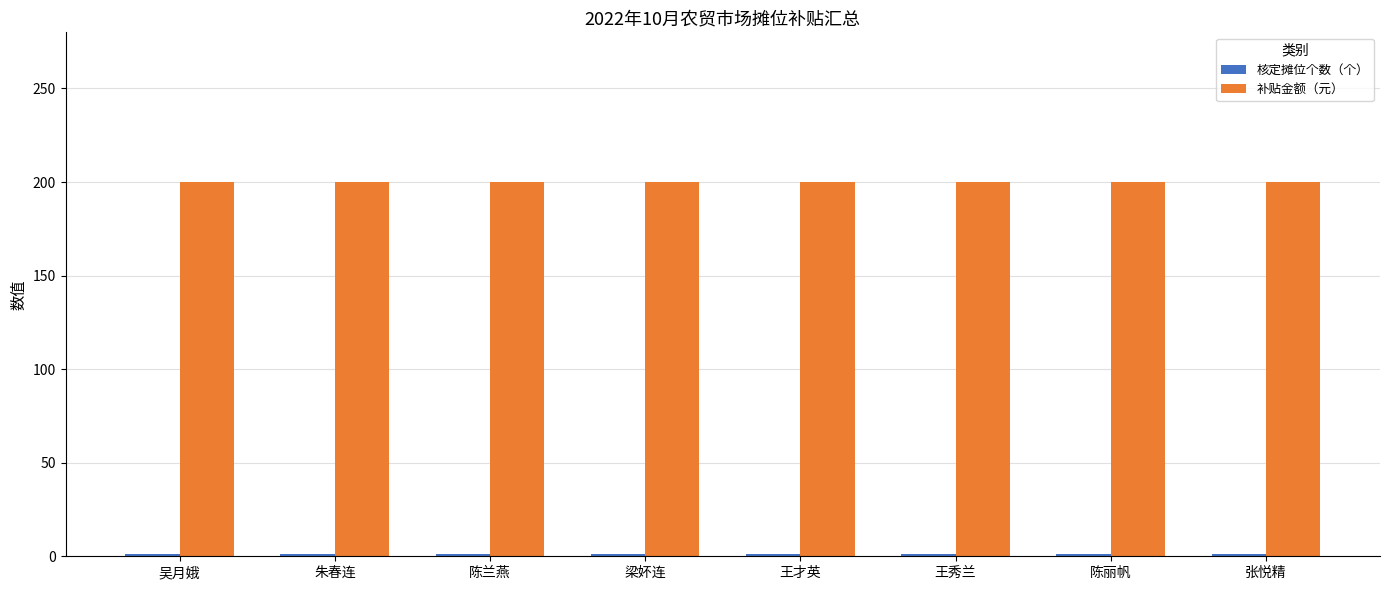

Read the 补贴金额（元） value at 吴月娥.

200